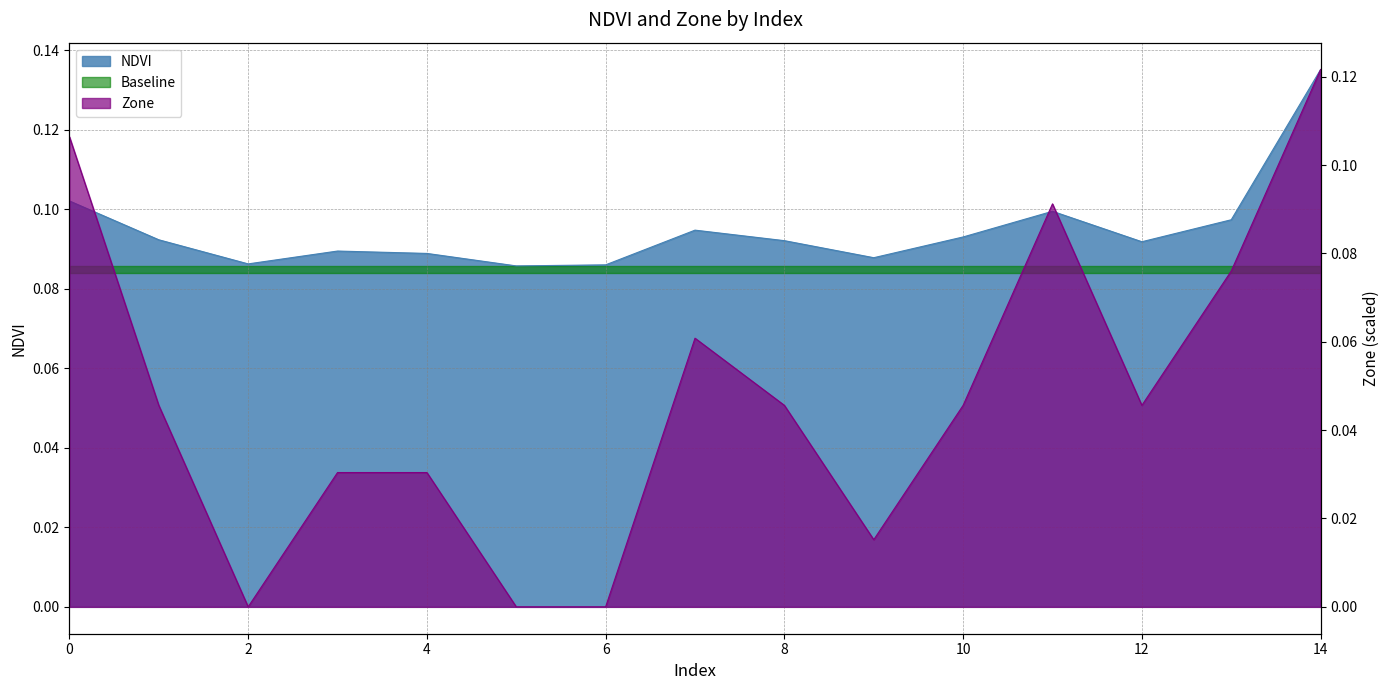

Is the value of Zone at 10 greater than the value of NDVI at 10?

No